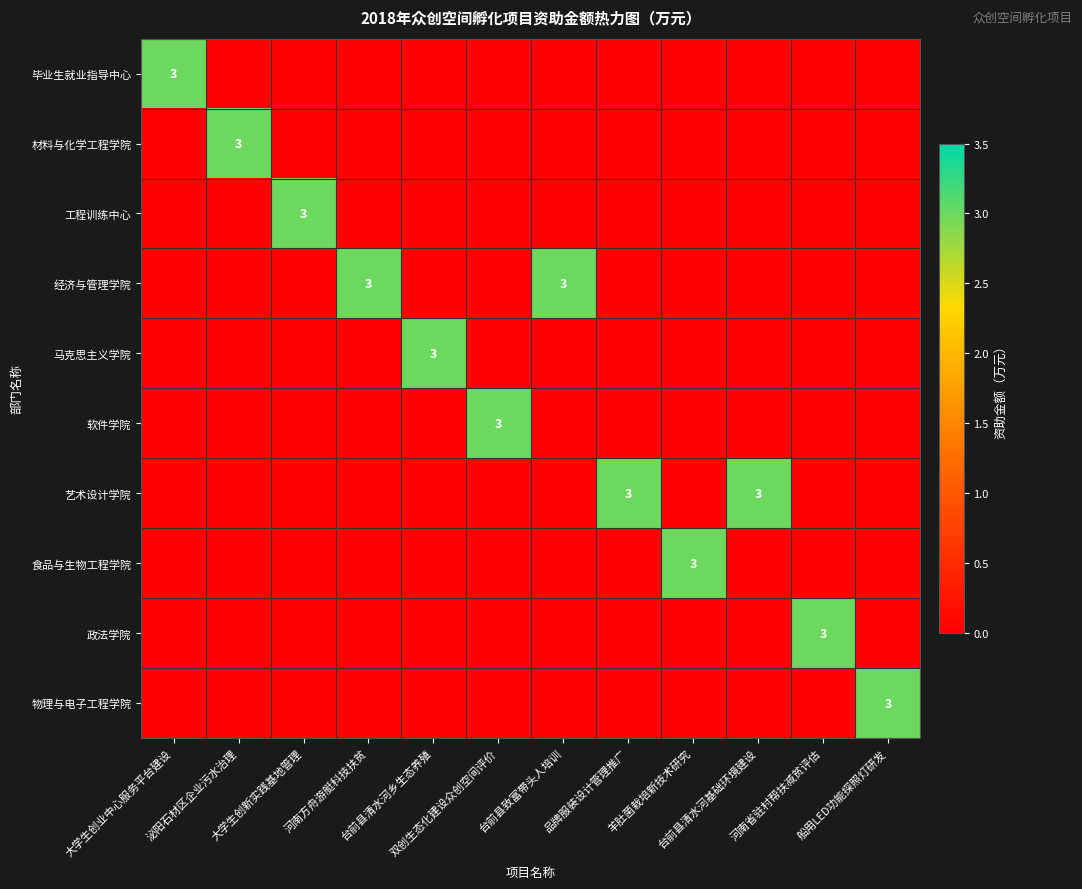

Is the value of 物理与电子工程学院 at 台前县清水河乡生态养殖 greater than the value of 政法学院 at 大学生创新实践基地管理?

No